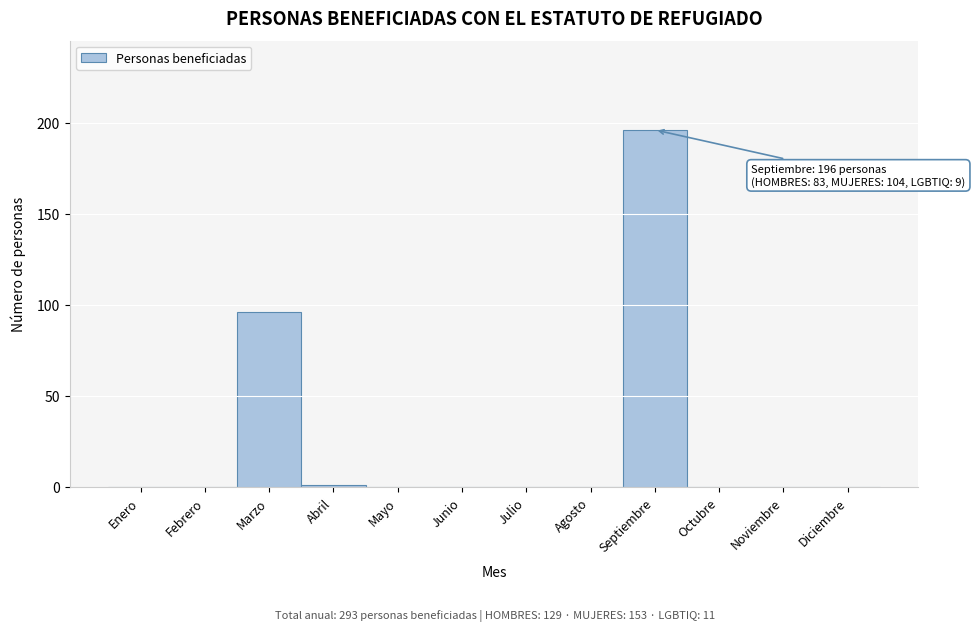

Reading right to left, transcribe all the data shown in this chart.

Diciembre=0	Noviembre=0	Octubre=0	Septiembre=196	Agosto=0	Julio=0	Junio=0	Mayo=0	Abril=1	Marzo=96	Febrero=0	Enero=0